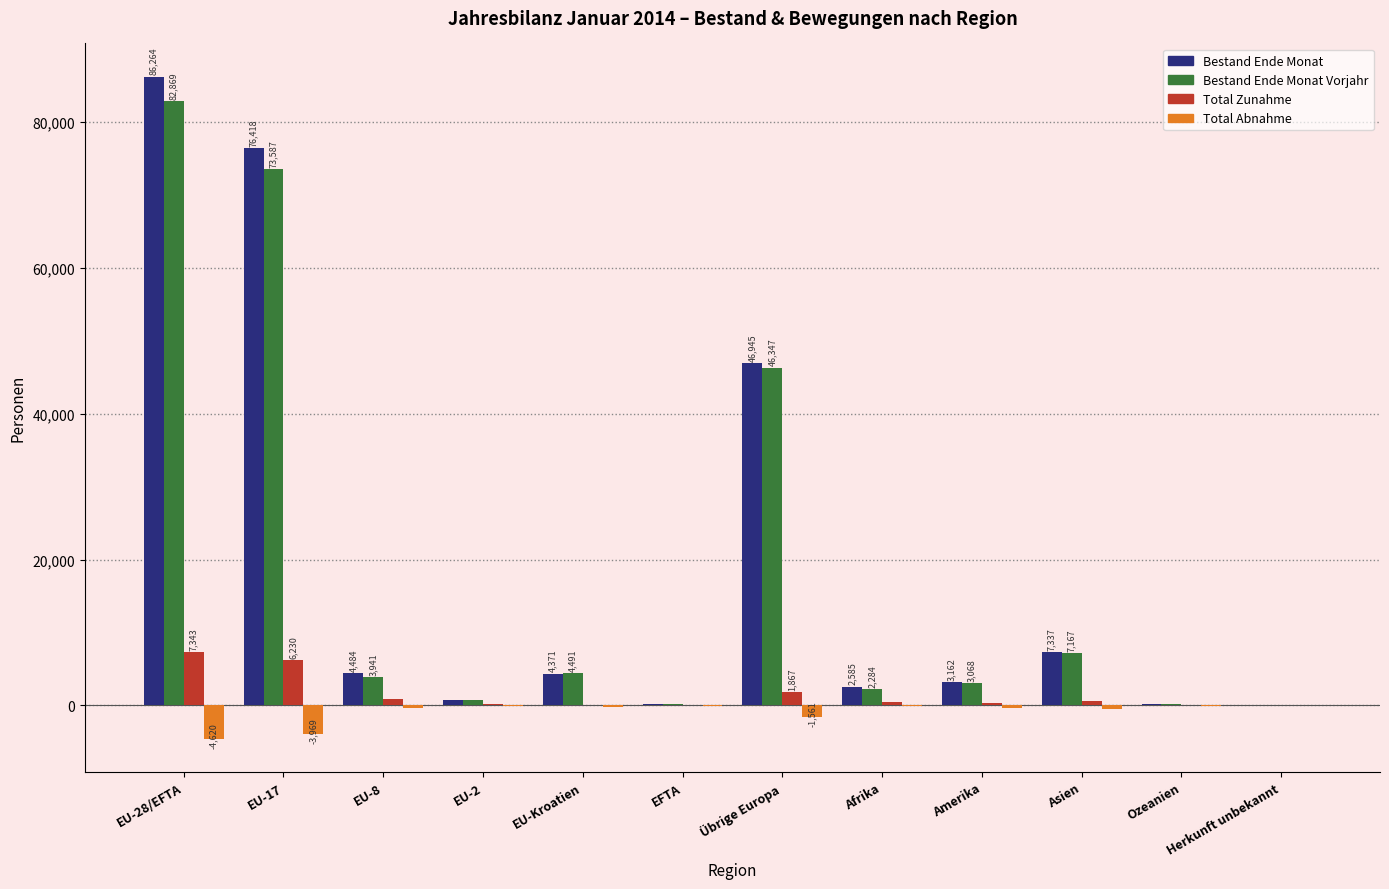

What is the difference between the Bestand Ende Monat values at Herkunft unbekannt and EFTA?

142